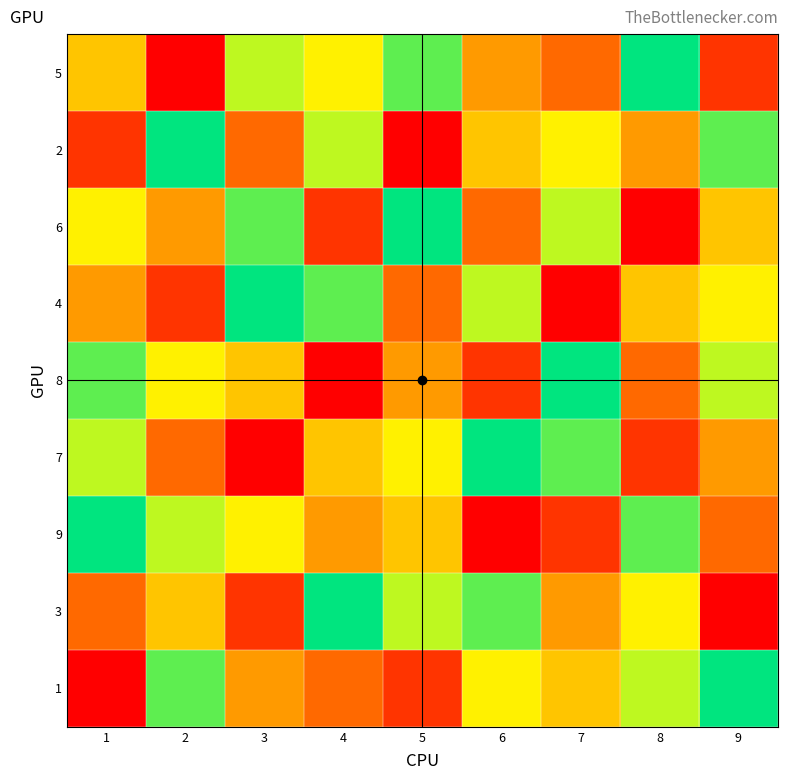

Reading left to right, transcribe all the data shown in this chart.

5: 1=5	2=1	3=7	4=6	5=8	6=4	7=3	8=9	9=2
2: 1=2	2=9	3=3	4=7	5=1	6=5	7=6	8=4	9=8
6: 1=6	2=4	3=8	4=2	5=9	6=3	7=7	8=1	9=5
4: 1=4	2=2	3=9	4=8	5=3	6=7	7=1	8=5	9=6
8: 1=8	2=6	3=5	4=1	5=4	6=2	7=9	8=3	9=7
7: 1=7	2=3	3=1	4=5	5=6	6=9	7=8	8=2	9=4
9: 1=9	2=7	3=6	4=4	5=5	6=1	7=2	8=8	9=3
3: 1=3	2=5	3=2	4=9	5=7	6=8	7=4	8=6	9=1
1: 1=1	2=8	3=4	4=3	5=2	6=6	7=5	8=7	9=9